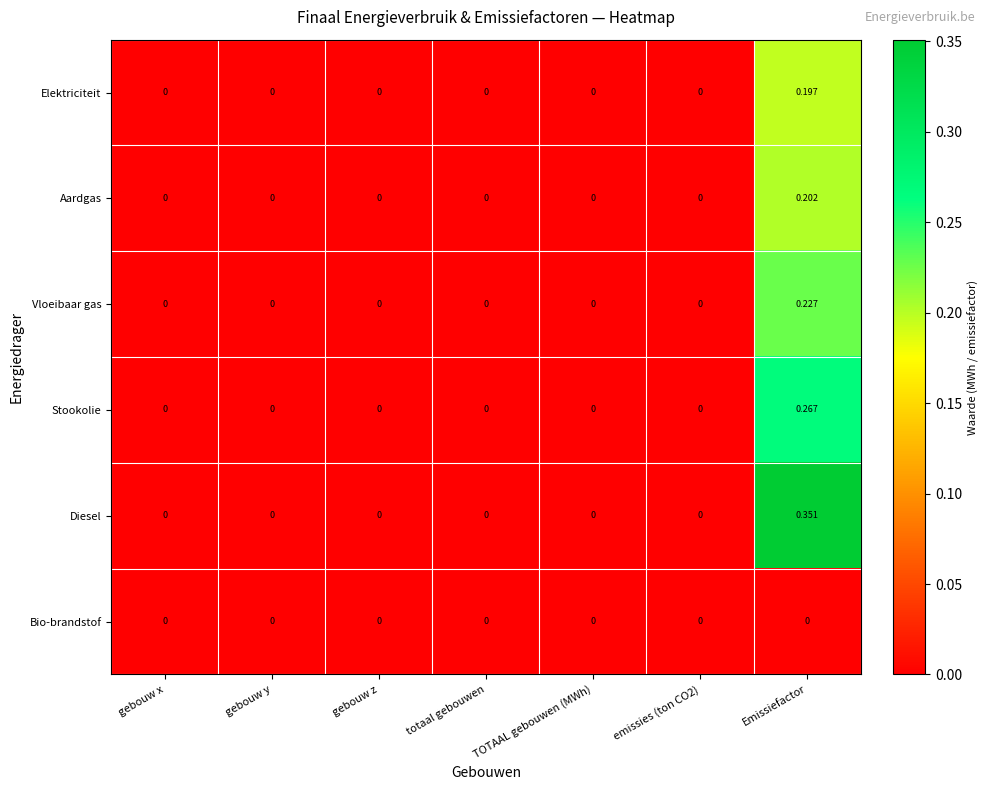

Which category has the highest value across all series?

Emissiefactor